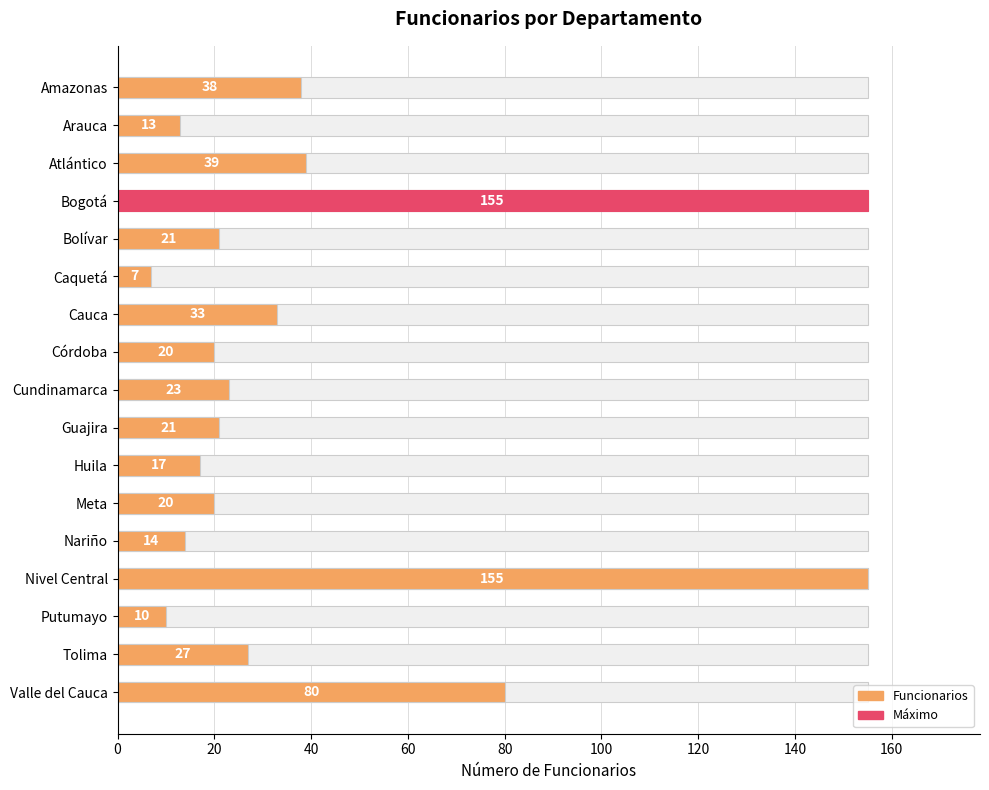

The value at Nariño is 25. True or false?

False